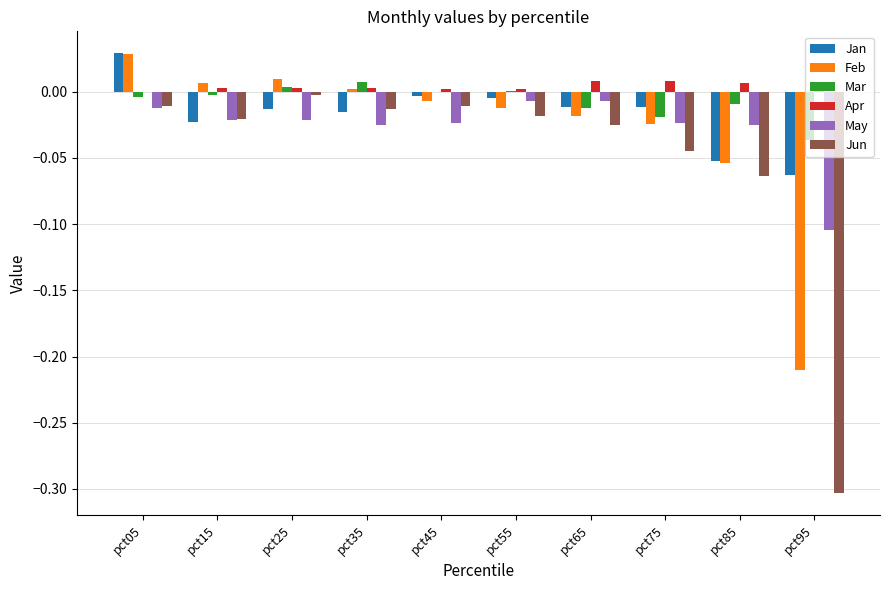

True or false: May has a value of -0.2 at pct95.

False